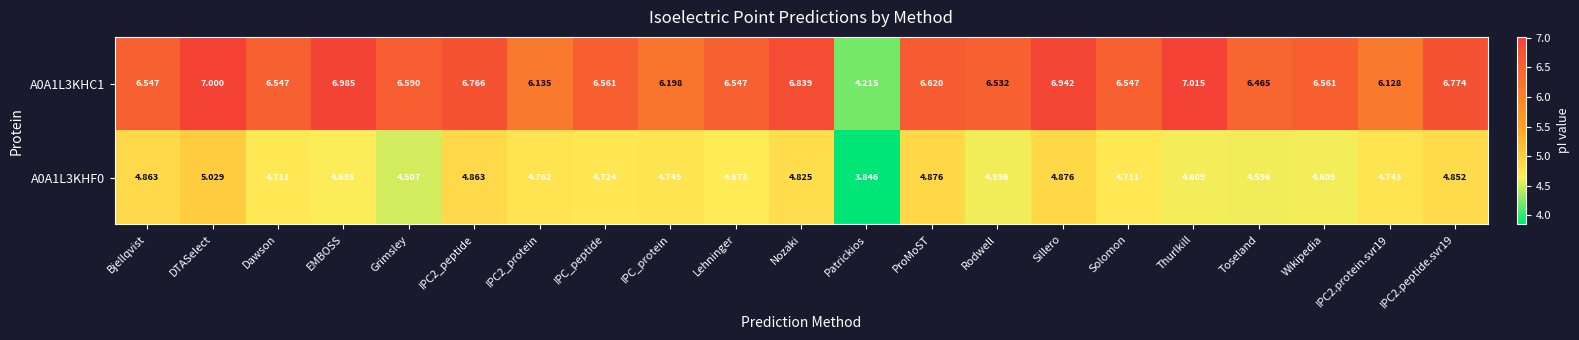

Which series changed the most between ProMoST and IPC2.protein.svr19?

A0A1L3KHC1